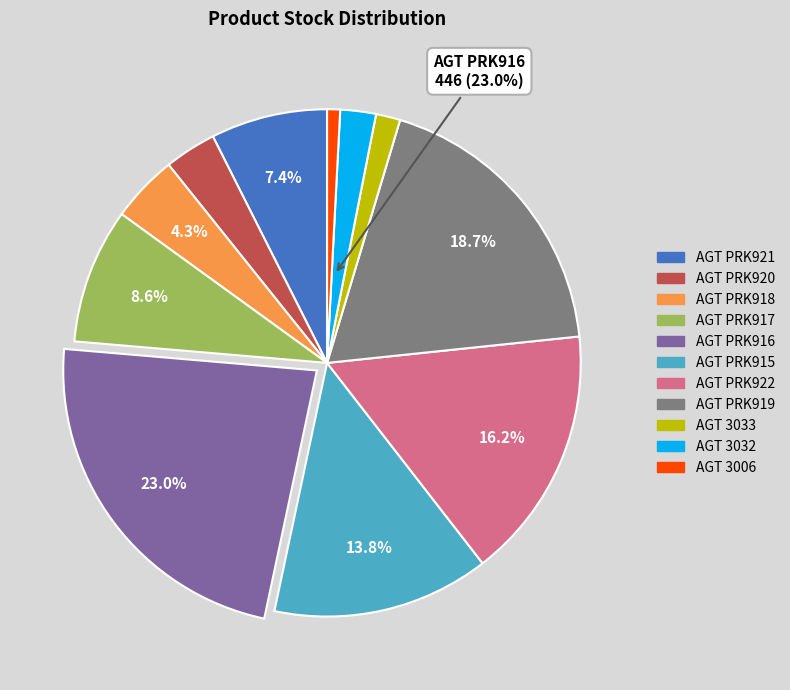

To the nearest percent, what portion does AGT 3033 represent?

2%